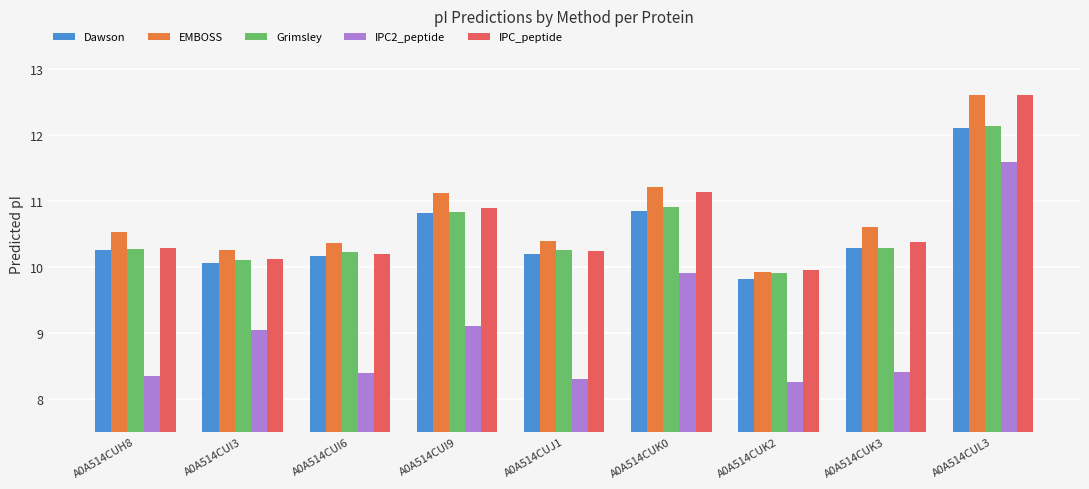

Is it true that IPC2_peptide equals 11.0 at A0A514CUK3?

False